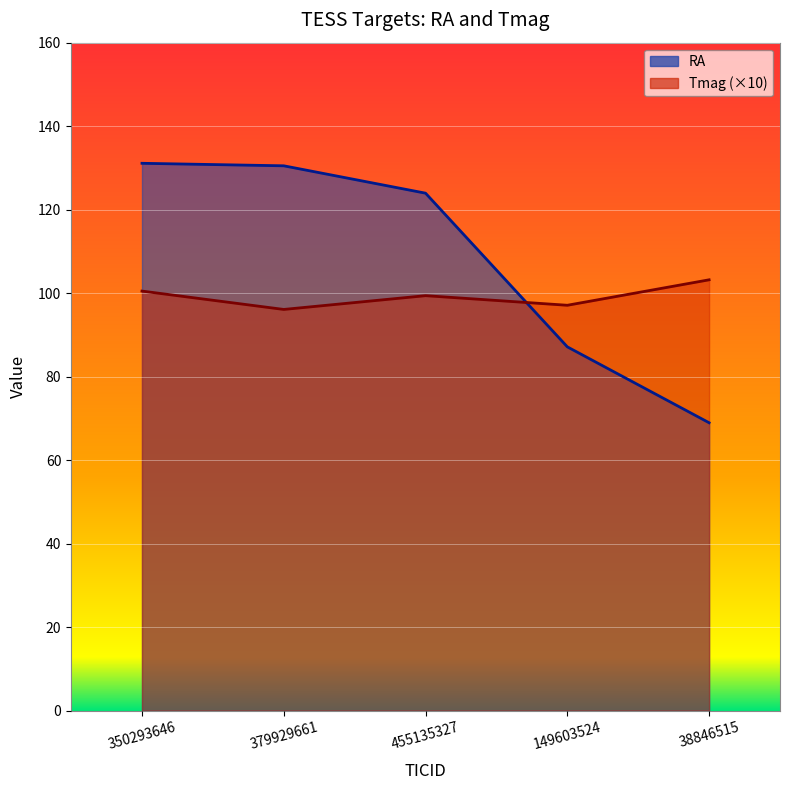

What is the label of the 4th point from the left?

149603524